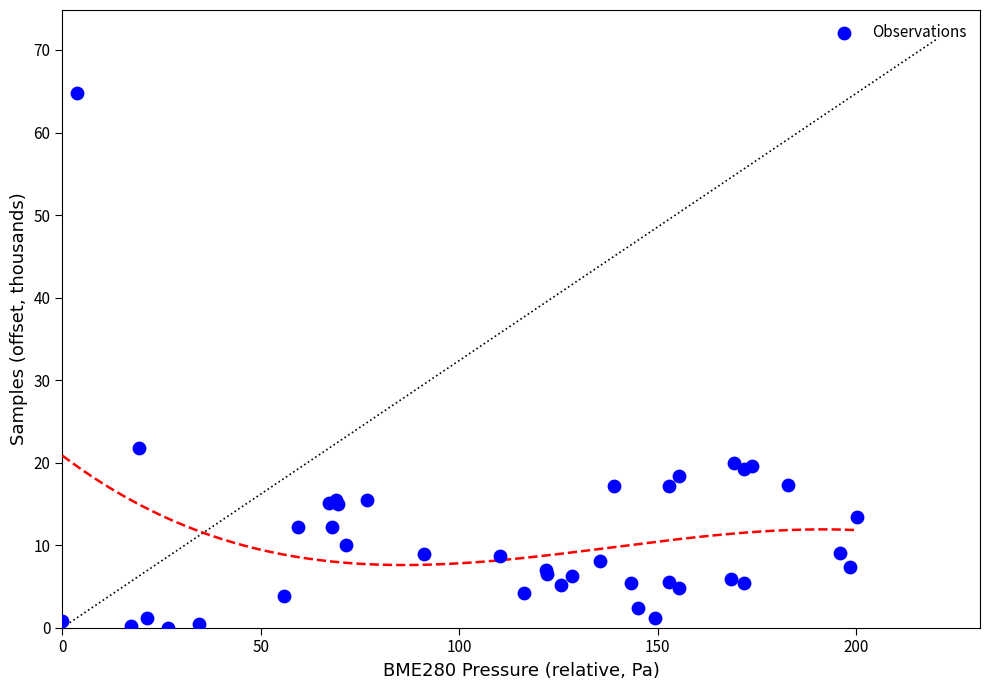

What Y value in the scatter plot is closest to 32?

21.7